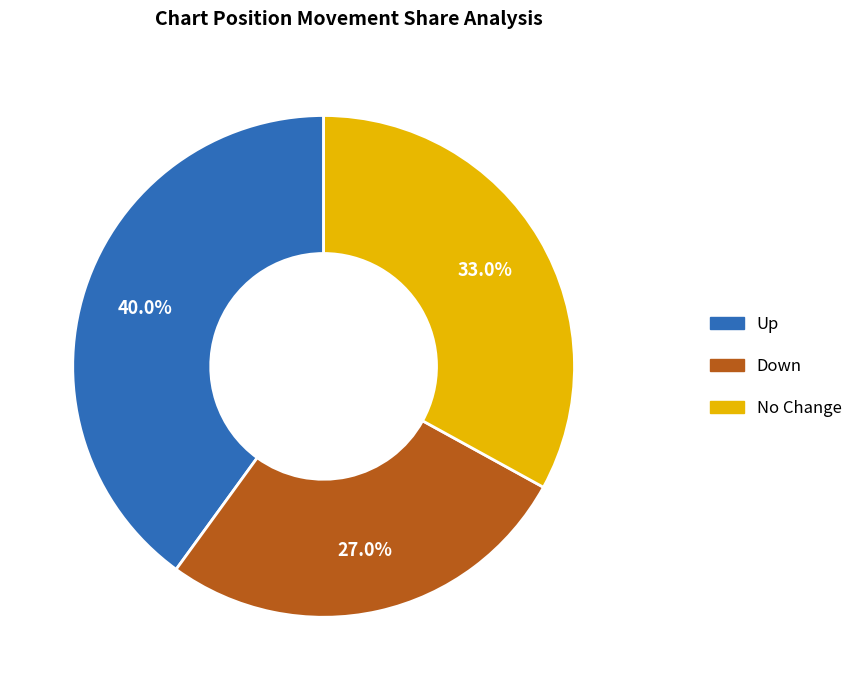

Do Up and Down together represent more than half of the pie?

Yes